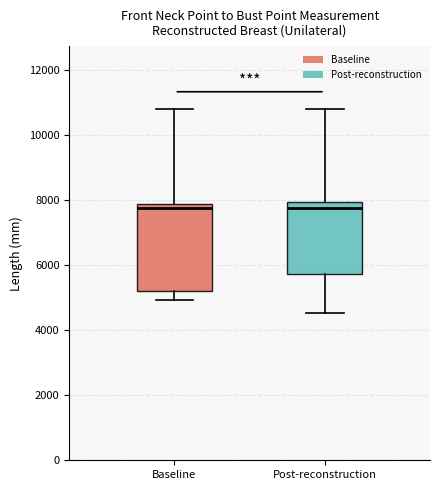

Reading left to right, read every box against the y-axis: the position of its median line, the range the box covers, and the ends of its whiskers. The values are not printed on the chart, so give them approximately, as read against the axis.

Baseline: median 7800 (just below the box's upper edge), box 5200 to 7800, whiskers 5000 to 10800
Post-reconstruction: median 7800, box 5800 to 8000, whiskers 4600 to 10800